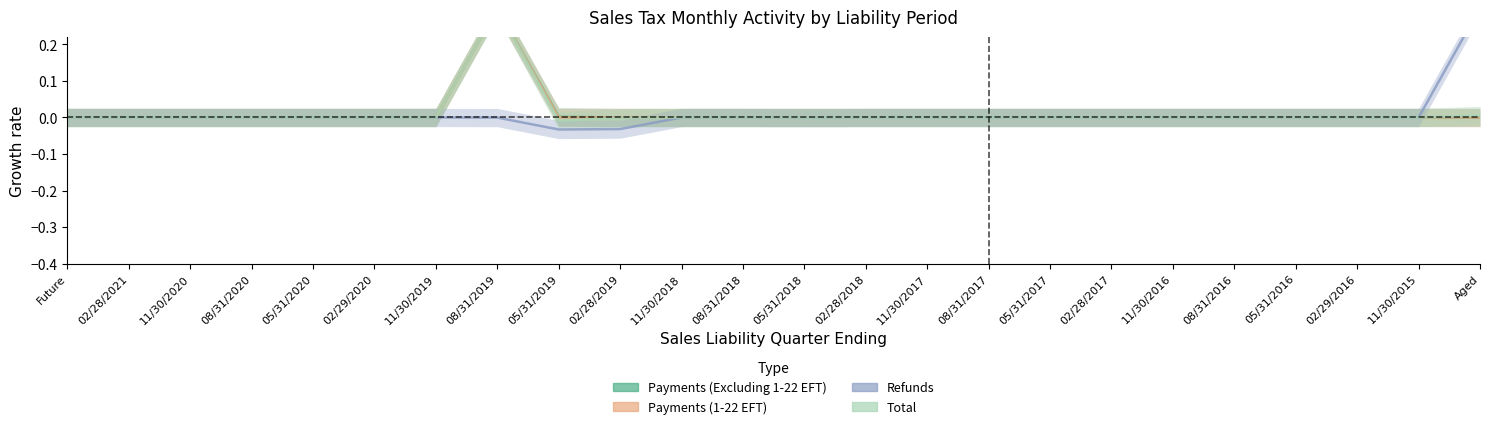

Reading right to left, list all the values displayed in this chart.

Payments (Excluding 1-22 EFT): Aged=0.0	11/30/2015=0.0	02/29/2016=0.0	05/31/2016=0.0	08/31/2016=0.0	11/30/2016=0.0	02/28/2017=0.0	05/31/2017=0.0	08/31/2017=0.0	11/30/2017=0.0	02/28/2018=0.0	05/31/2018=0.0	08/31/2018=0.0	11/30/2018=0.0	02/28/2019=0.0	05/31/2019=0.0	08/31/2019=0.3	11/30/2019=0.0	02/29/2020=0.0	05/31/2020=0.0	08/31/2020=0.0	11/30/2020=0.0	02/28/2021=0.0	Future=0.0
Payments (1-22 EFT): Aged=0.0	11/30/2015=0.0	02/29/2016=0.0	05/31/2016=0.0	08/31/2016=0.0	11/30/2016=0.0	02/28/2017=0.0	05/31/2017=0.0	08/31/2017=0.0	11/30/2017=0.0	02/28/2018=0.0	05/31/2018=0.0	08/31/2018=0.0	11/30/2018=0.0	02/28/2019=0.0	05/31/2019=0.0	08/31/2019=0.3	11/30/2019=0.0	02/29/2020=0.0	05/31/2020=0.0	08/31/2020=0.0	11/30/2020=0.0	02/28/2021=0.0	Future=0.0
Refunds: Aged=0.3	11/30/2015=-0.0	02/29/2016=0.0	05/31/2016=0.0	08/31/2016=-0.0	11/30/2016=0.0	02/28/2017=-0.0	05/31/2017=-0.0	08/31/2017=-0.0	11/30/2017=-0.0	02/28/2018=-0.0	05/31/2018=-0.0	08/31/2018=-0.0	11/30/2018=-0.0	02/28/2019=-0.0	05/31/2019=-0.0	08/31/2019=-0.0	11/30/2019=0.0	02/29/2020=-0.0	05/31/2020=0.0	08/31/2020=0.0	11/30/2020=0.0	02/28/2021=0.0	Future=0.0
Total: Aged=0.0	11/30/2015=-0.0	02/29/2016=-0.0	05/31/2016=0.0	08/31/2016=-0.0	11/30/2016=0.0	02/28/2017=0.0	05/31/2017=-0.0	08/31/2017=-0.0	11/30/2017=-0.0	02/28/2018=-0.0	05/31/2018=-0.0	08/31/2018=-0.0	11/30/2018=-0.0	02/28/2019=-0.0	05/31/2019=-0.0	08/31/2019=0.3	11/30/2019=-0.0	02/29/2020=0.0	05/31/2020=0.0	08/31/2020=0.0	11/30/2020=0.0	02/28/2021=0.0	Future=0.0